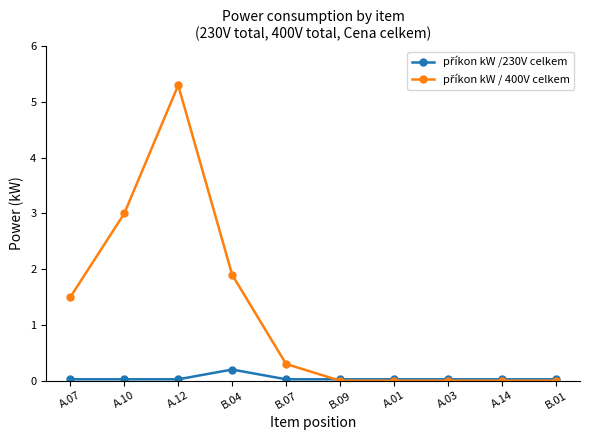

What is the maximum value shown in the chart?

5.3